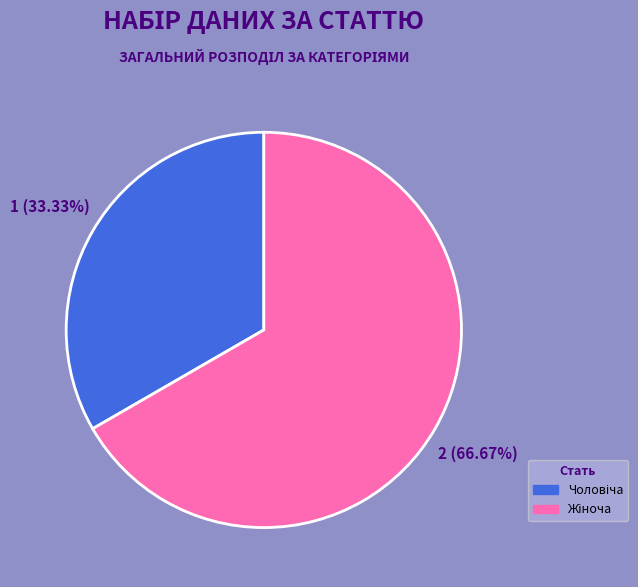

How many segments does this pie chart have?

2